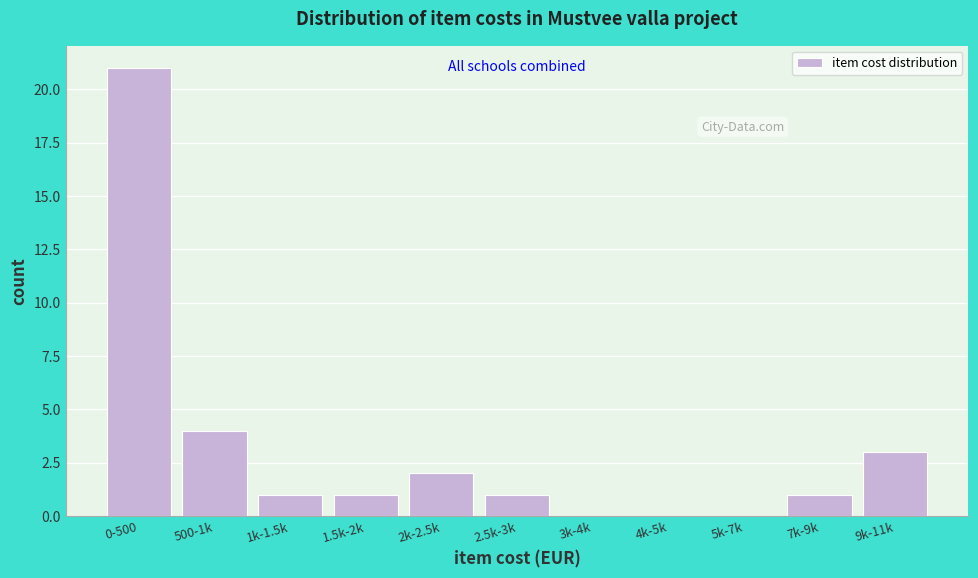

Reading left to right, extract all data points from this chart.

0-500=21	500-1k=4	1k-1.5k=1	1.5k-2k=1	2k-2.5k=2	2.5k-3k=1	3k-4k=0	4k-5k=0	5k-7k=0	7k-9k=1	9k-11k=3